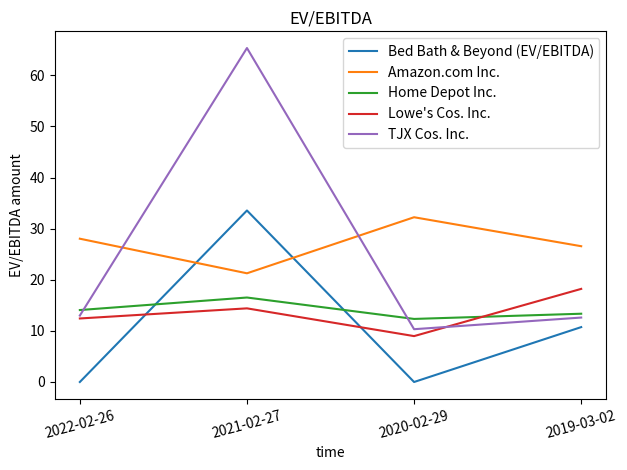

Where is Lowe's Cos. Inc. nearest to the value 13?

2022-02-26